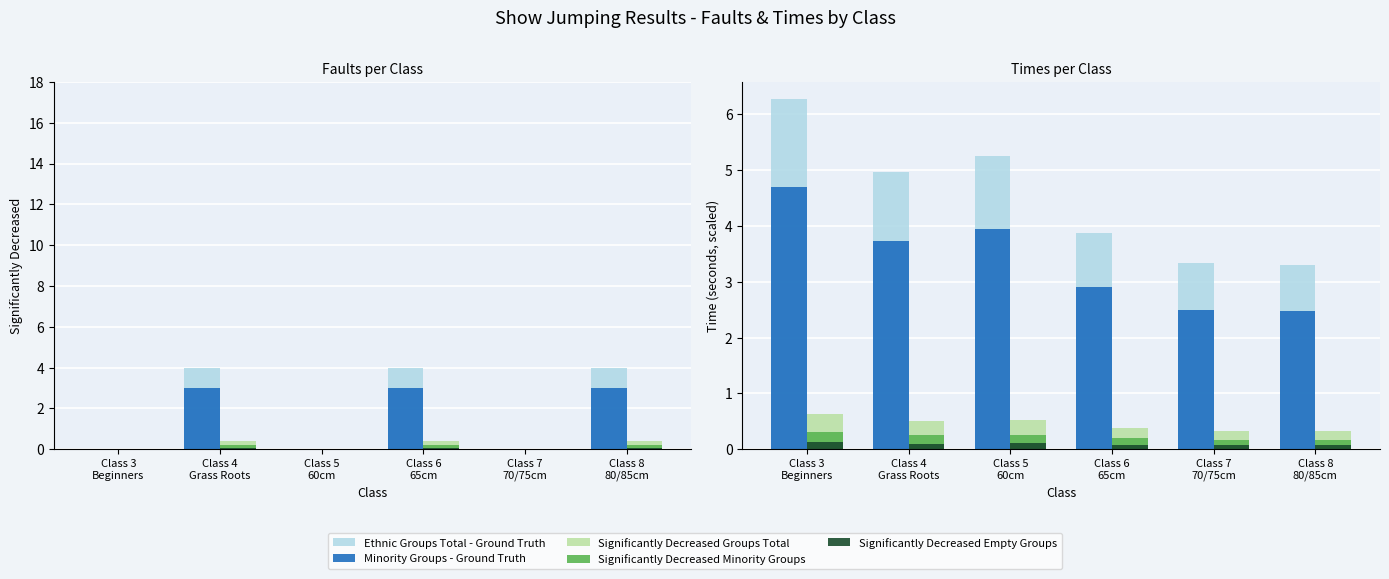

Reading right to left, what are all the values shown in this chart?

Ethnic Groups Total - Ground Truth: 3.3	3.3	3.9	5.3	5.0	6.3
Minority Groups - Ground Truth: 2.5	2.5	2.9	3.9	3.7	4.7
Significantly Decreased Groups Total: 0.3	0.3	0.4	0.5	0.5	0.6
Significantly Decreased Minority Groups: 0.2	0.2	0.2	0.3	0.2	0.3
Significantly Decreased Empty Groups: 0.1	0.1	0.1	0.1	0.1	0.1